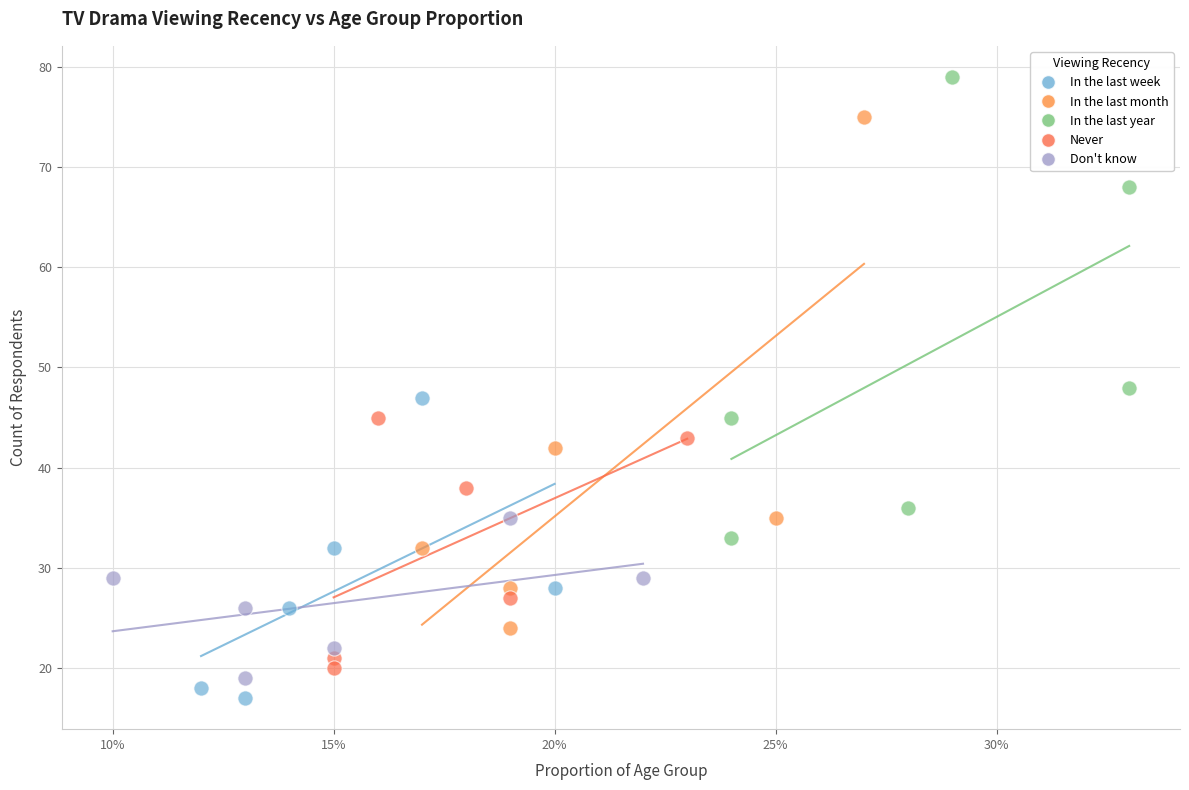

Which series reaches the minimum Y coordinate?

In the last week